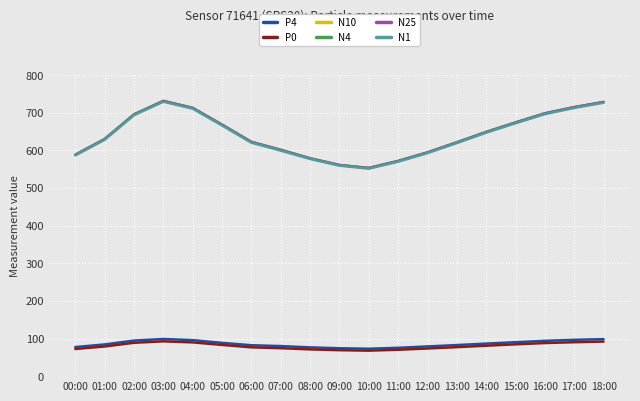

True or false: N25 and P0 cross at least once.

False